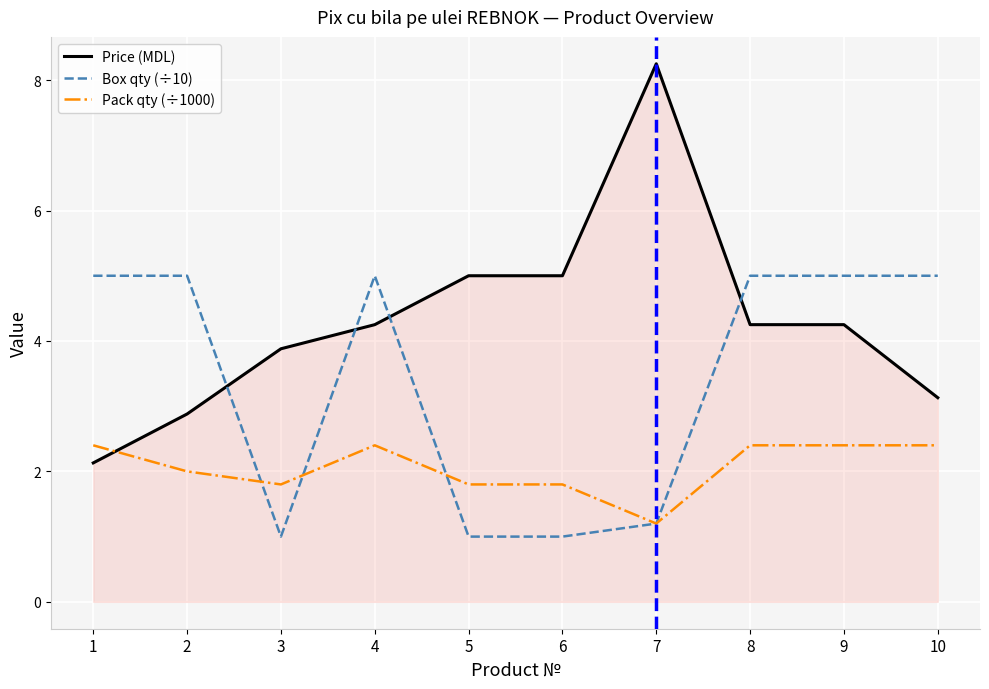

Rank the series by their average value, from highest to lowest.

Price (MDL), Box qty (÷10), Pack qty (÷1000)